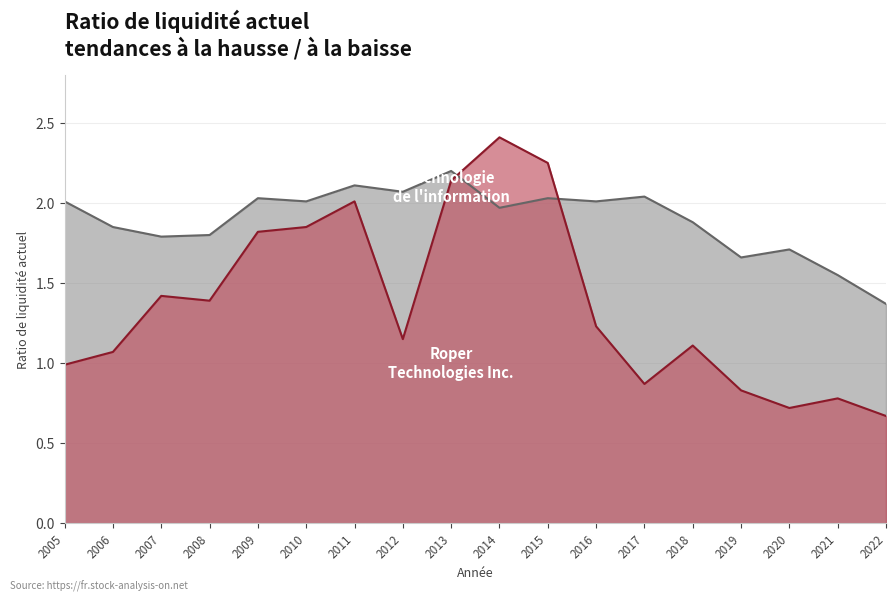

What is the value of the Technologie de l'information point at the 2nd from the left?

1.9